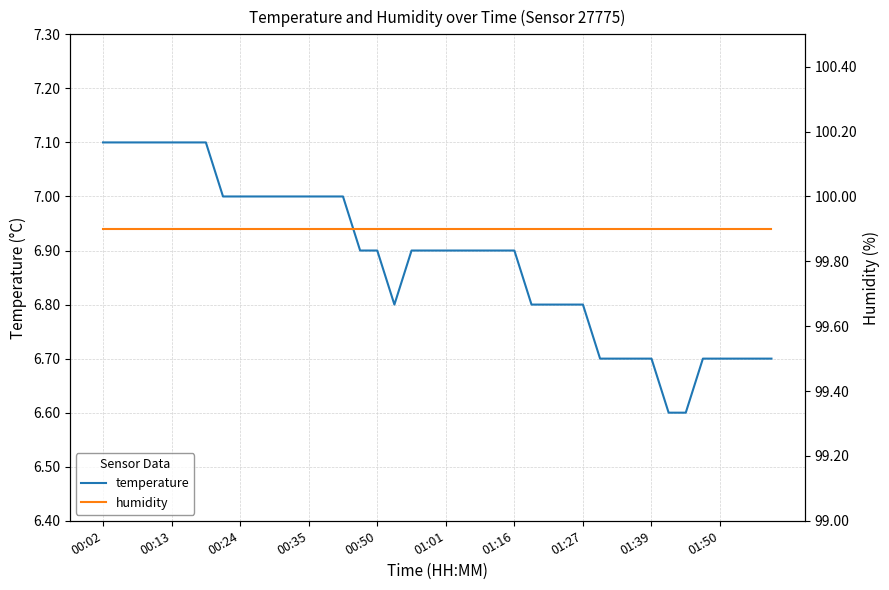

True or false: temperature and humidity intersect in this chart.

False